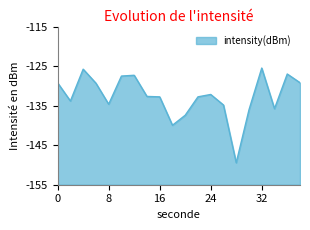

Reading left to right, list all the values displayed in this chart.

-129.2	-133.8	-125.8	-129.3	-134.6	-127.5	-127.3	-132.7	-132.8	-140.0	-137.4	-132.8	-132.2	-134.8	-149.4	-136.1	-125.5	-135.8	-127.0	-129.2